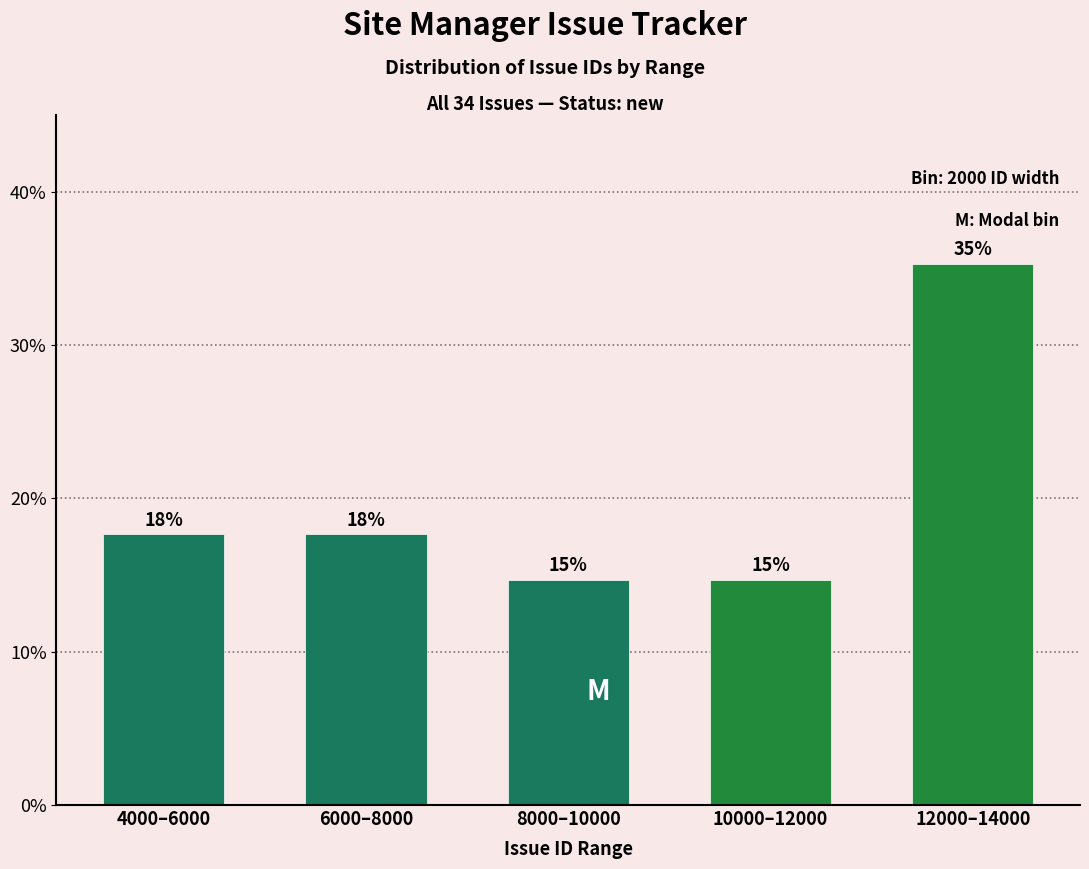

Does the chart contain any negative values?

No